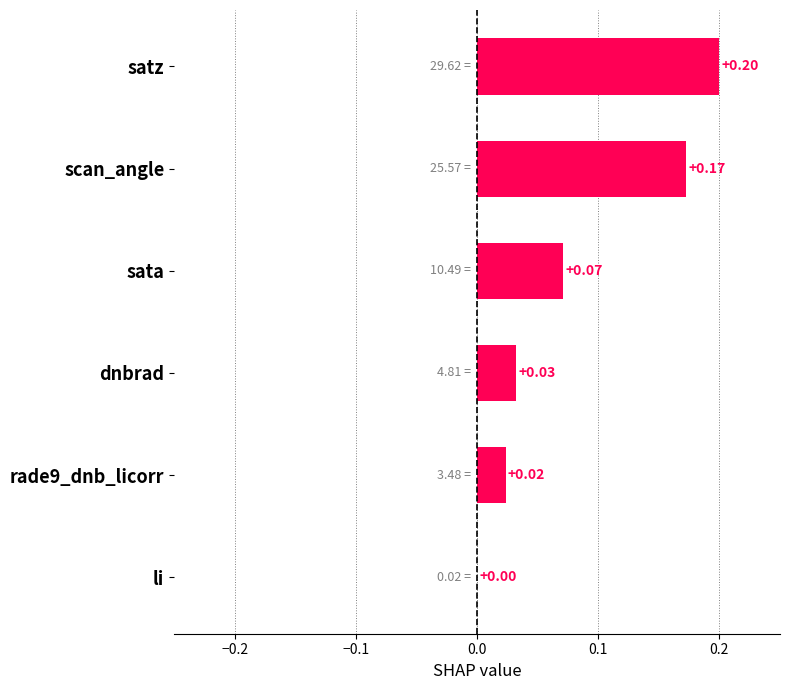

Between scan_angle and sata, which is larger?

scan_angle